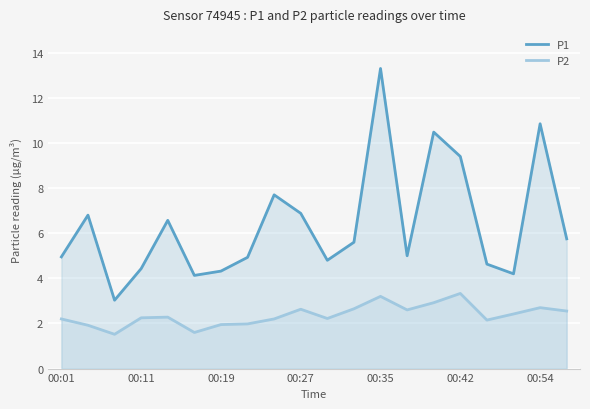

List the series in order of their peak value, lowest first.

P2, P1